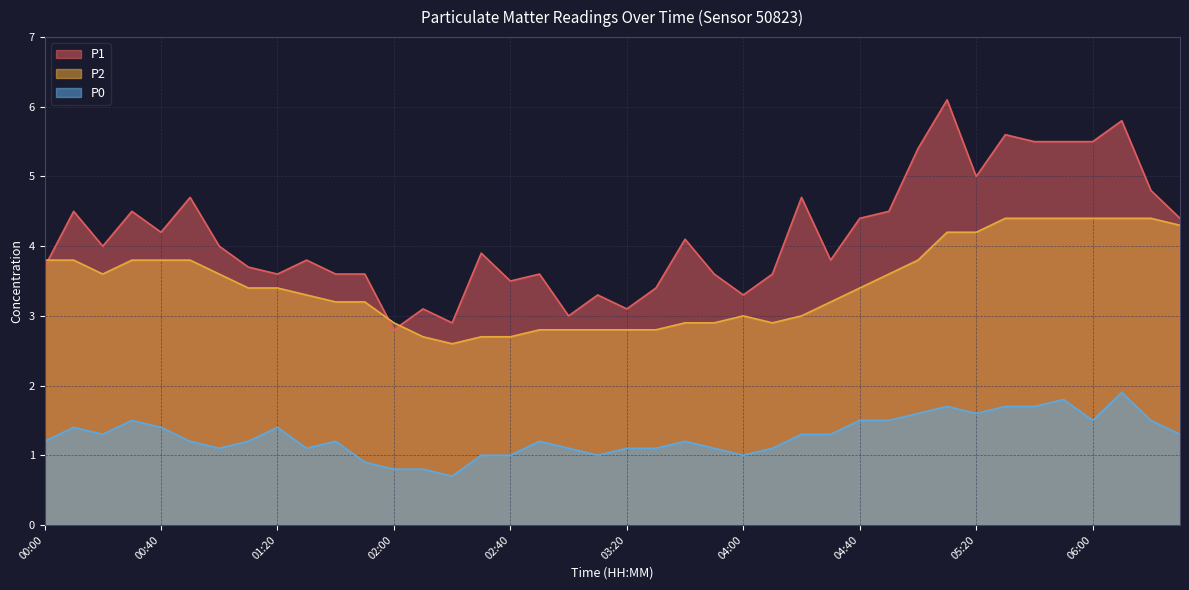

What are all the series names shown in the legend?

P1, P2, P0